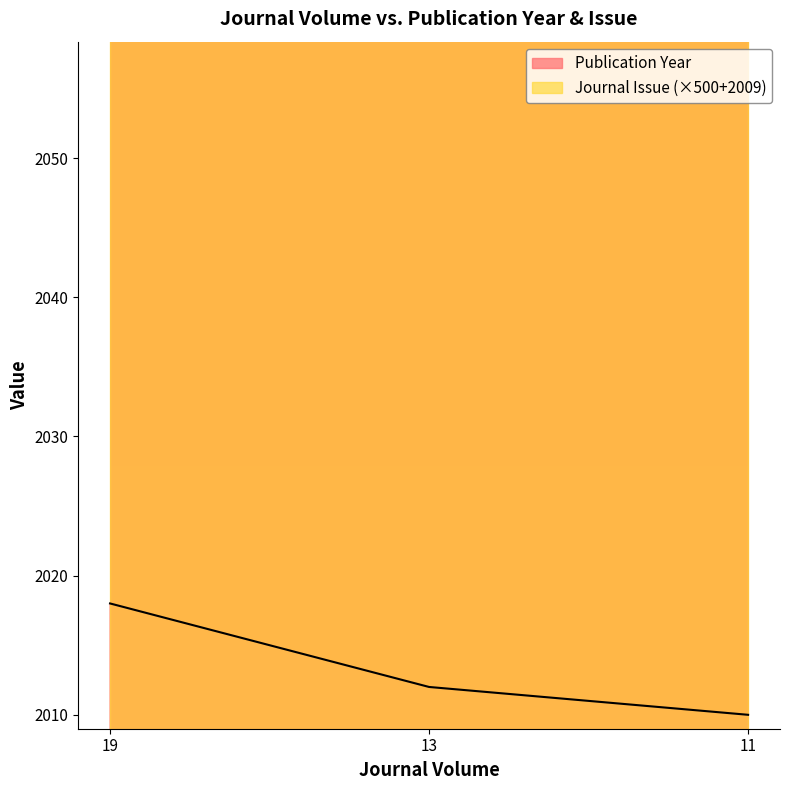

At which label is the value closest to 2014?

13